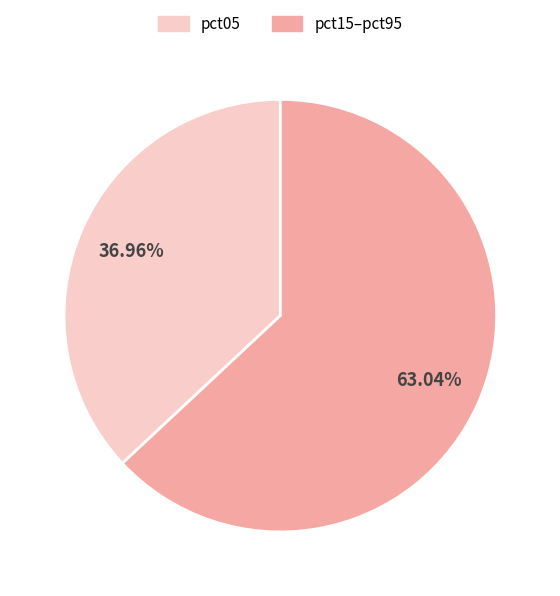

Which has a higher value, pct05 or pct15–pct95?

pct15–pct95